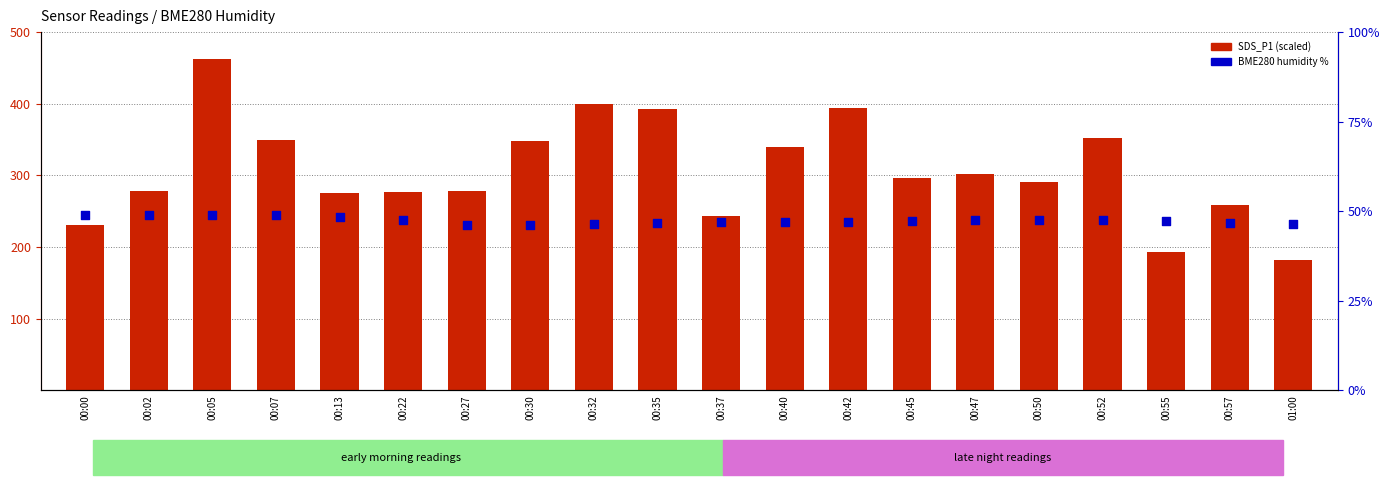

Which series has the largest Y range (max minus min)?

SDS_P1 (scaled)